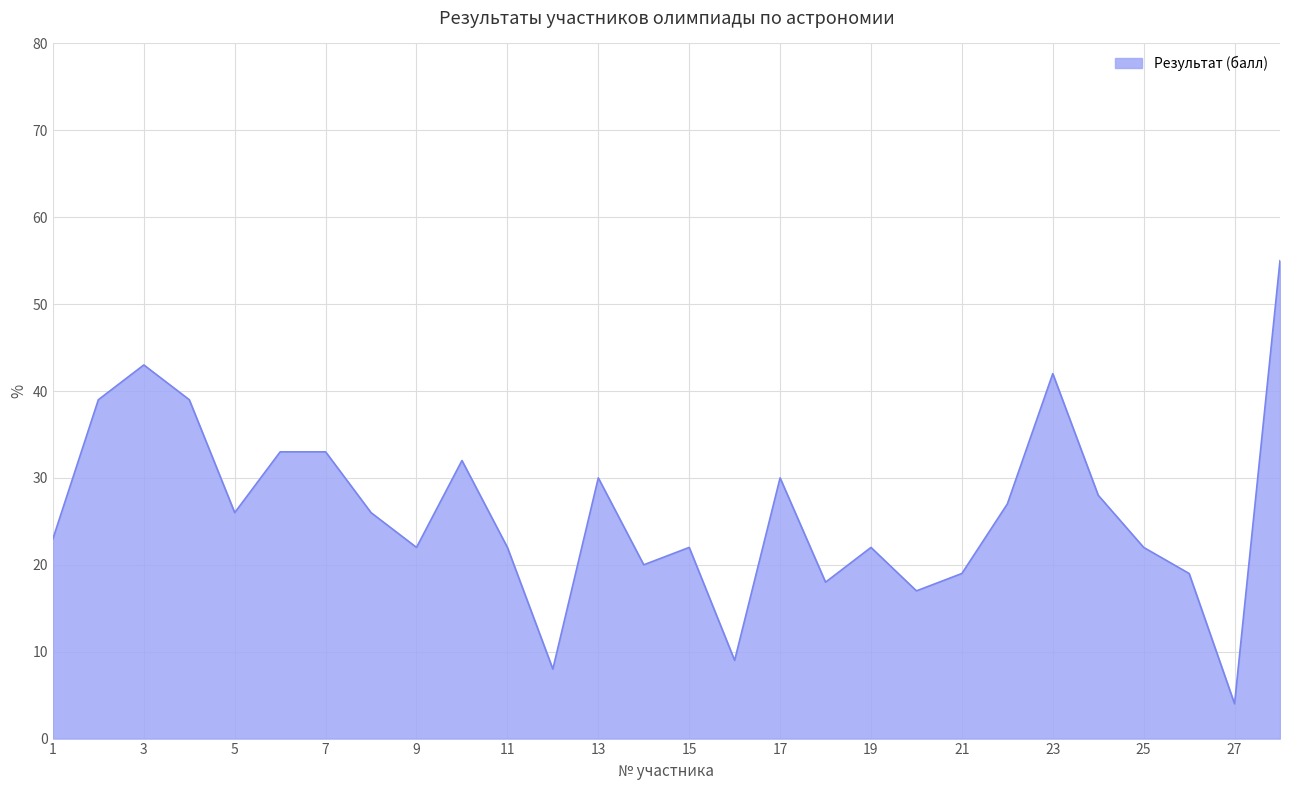

What is the minimum value shown in the chart?

4